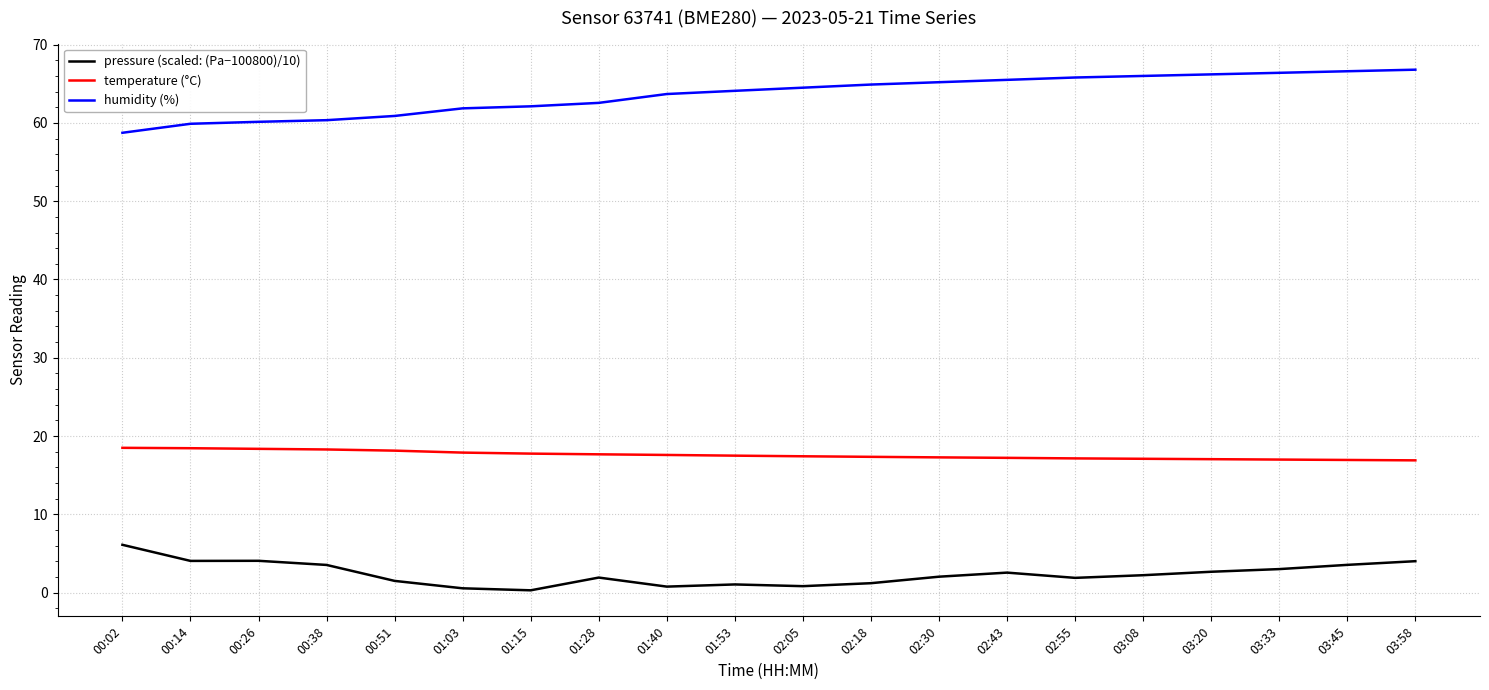

What is the spread (max minus min) of values at 02:30?

63.2